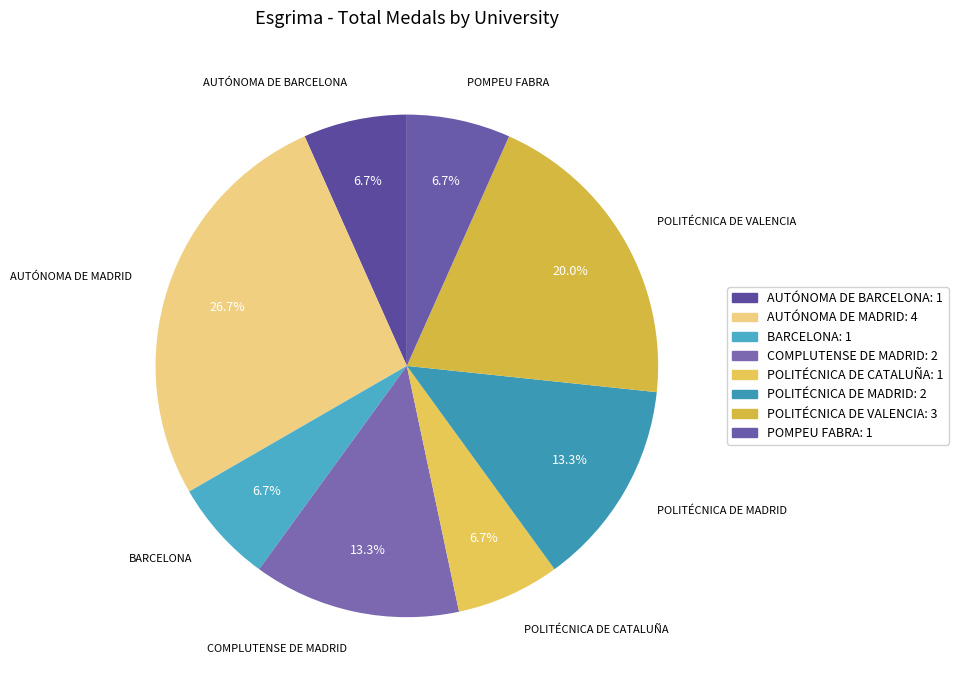

Which has a higher value, POLITÉCNICA DE MADRID or AUTÓNOMA DE MADRID?

AUTÓNOMA DE MADRID